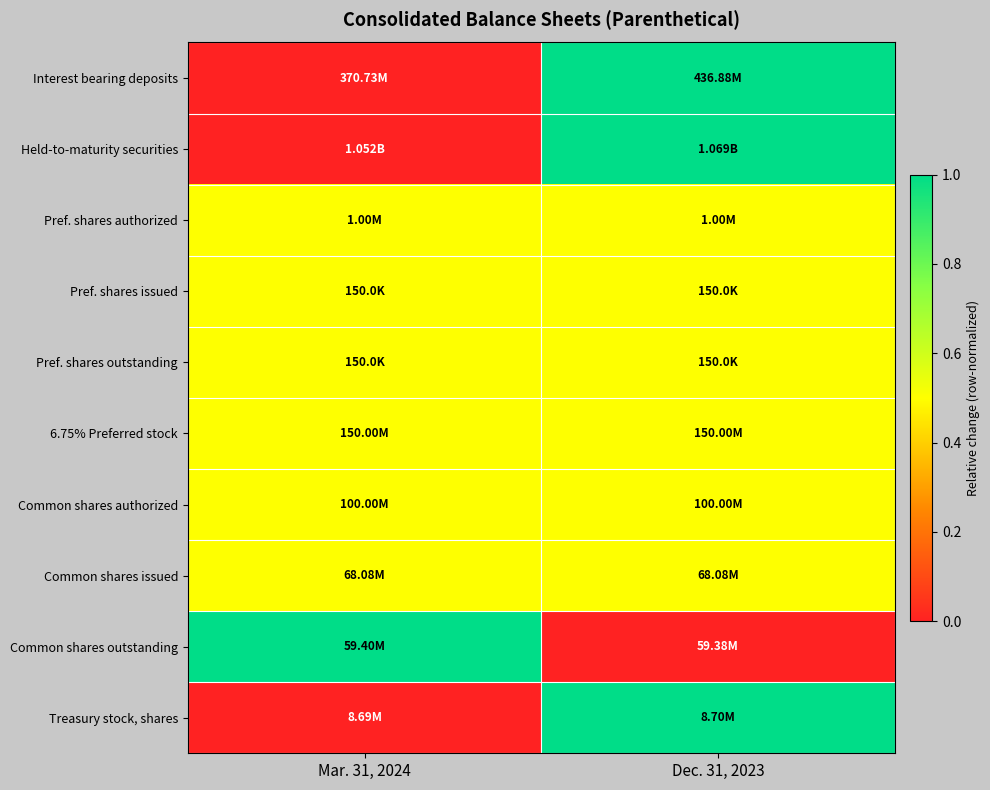

How many data points does each series have?

2